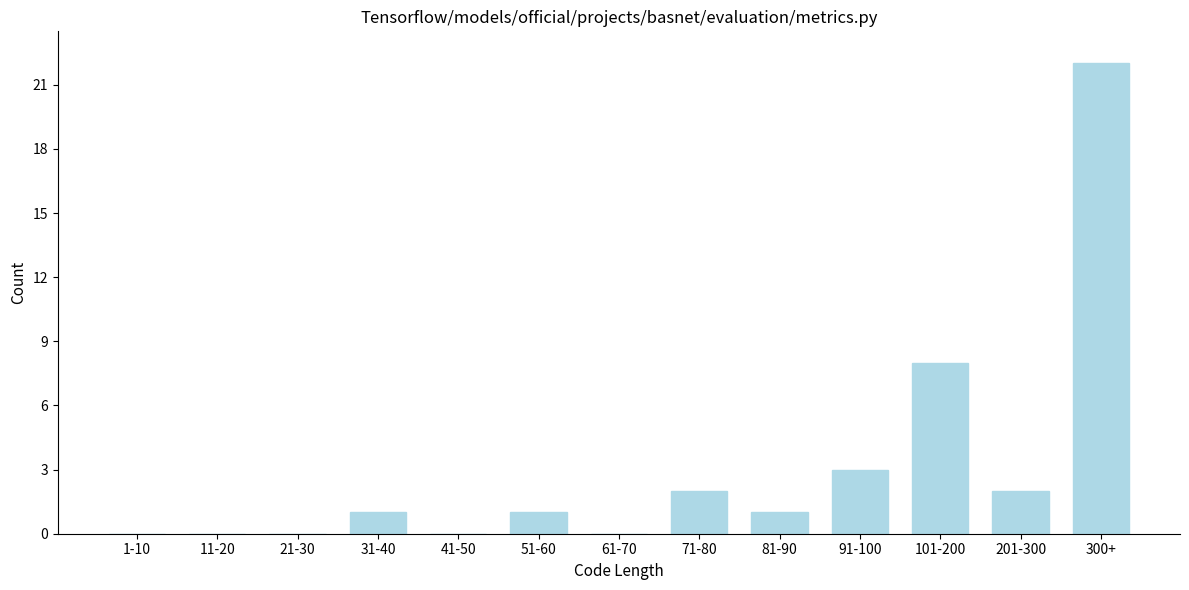

Reading right to left, what are all the values shown in this chart?

300+=22	201-300=2	101-200=8	91-100=3	81-90=1	71-80=2	61-70=0	51-60=1	41-50=0	31-40=1	21-30=0	11-20=0	1-10=0